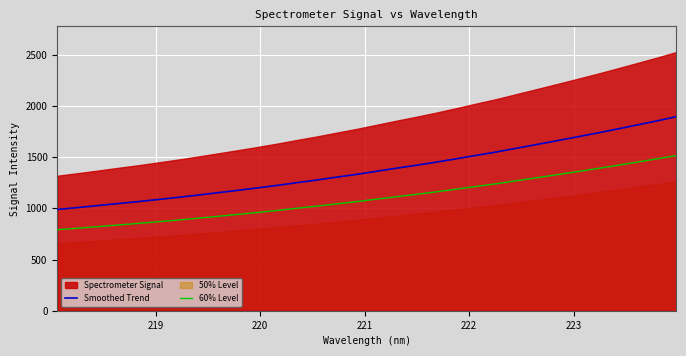

True or false: 60% Level and Smoothed Trend cross at least once.

False